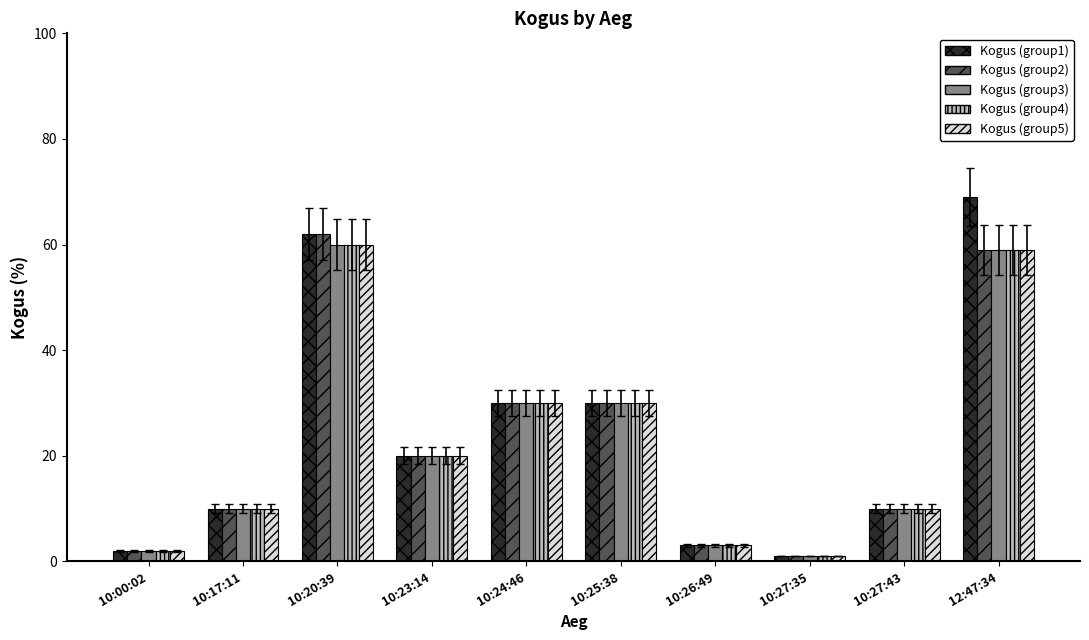

The Kogus (group4) series shows 3 at 10:26:49. True or false?

True